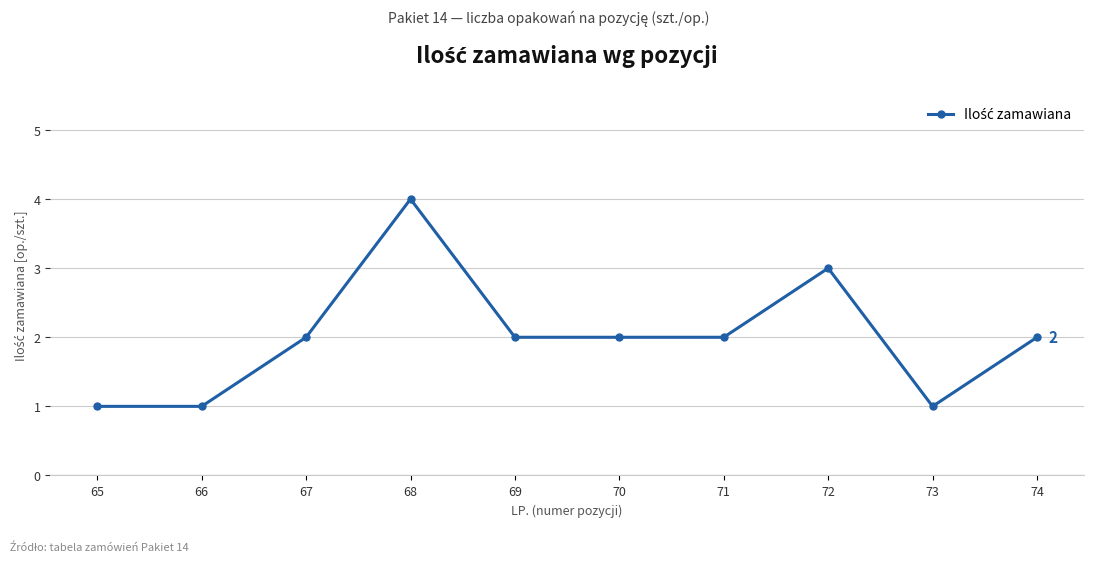

True or false: the data has more than 0 interior local peaks.

True